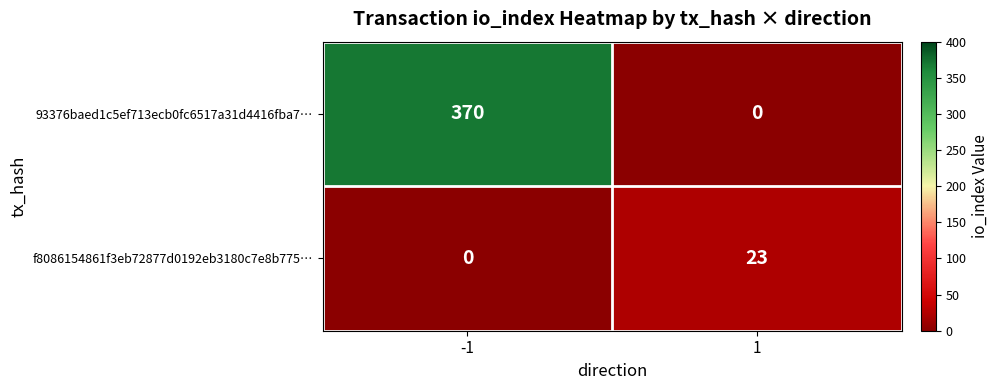

Count the number of data series in this chart.

2